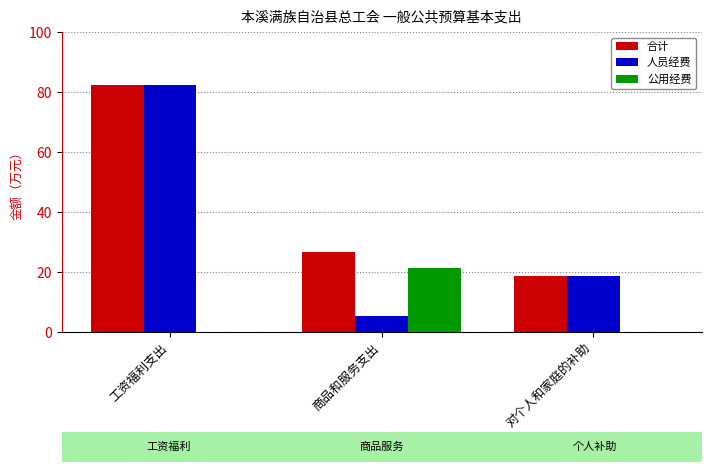

How many data points in 人员经费 are above 18?

2